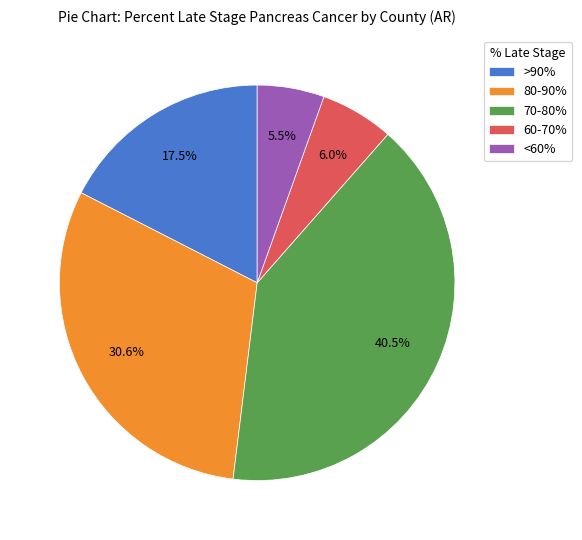

Count the number of slices in the pie.

5